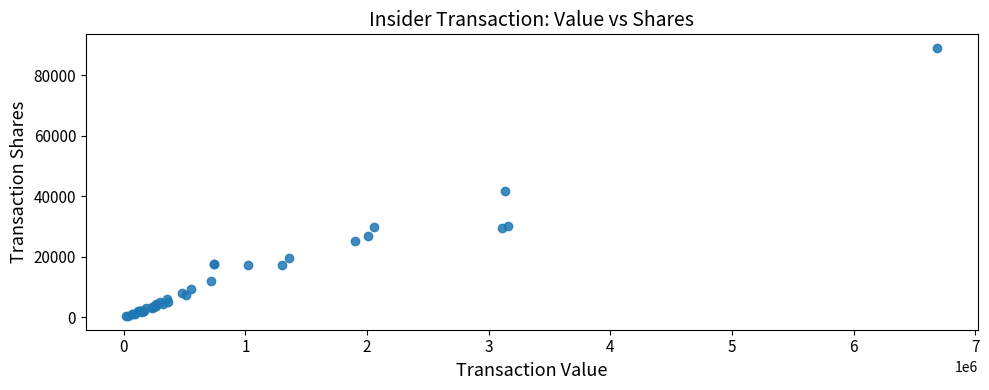

What Y value in the scatter plot is closest to 44725?

41798